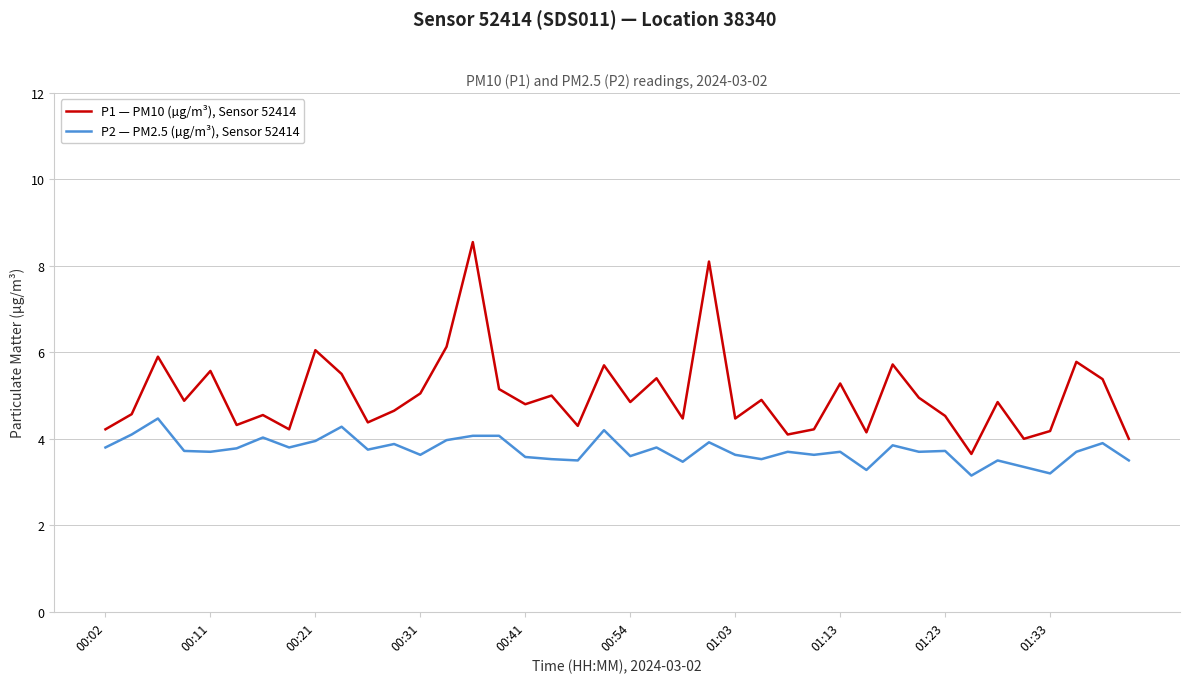

Which series has the largest total across all categories?

P1 — PM10 (µg/m³), Sensor 52414